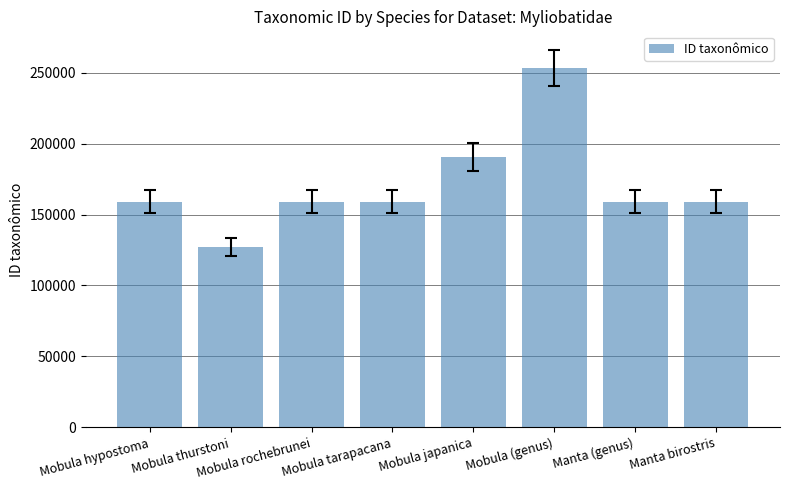

What is the value of the 6th bar from the left?

253112